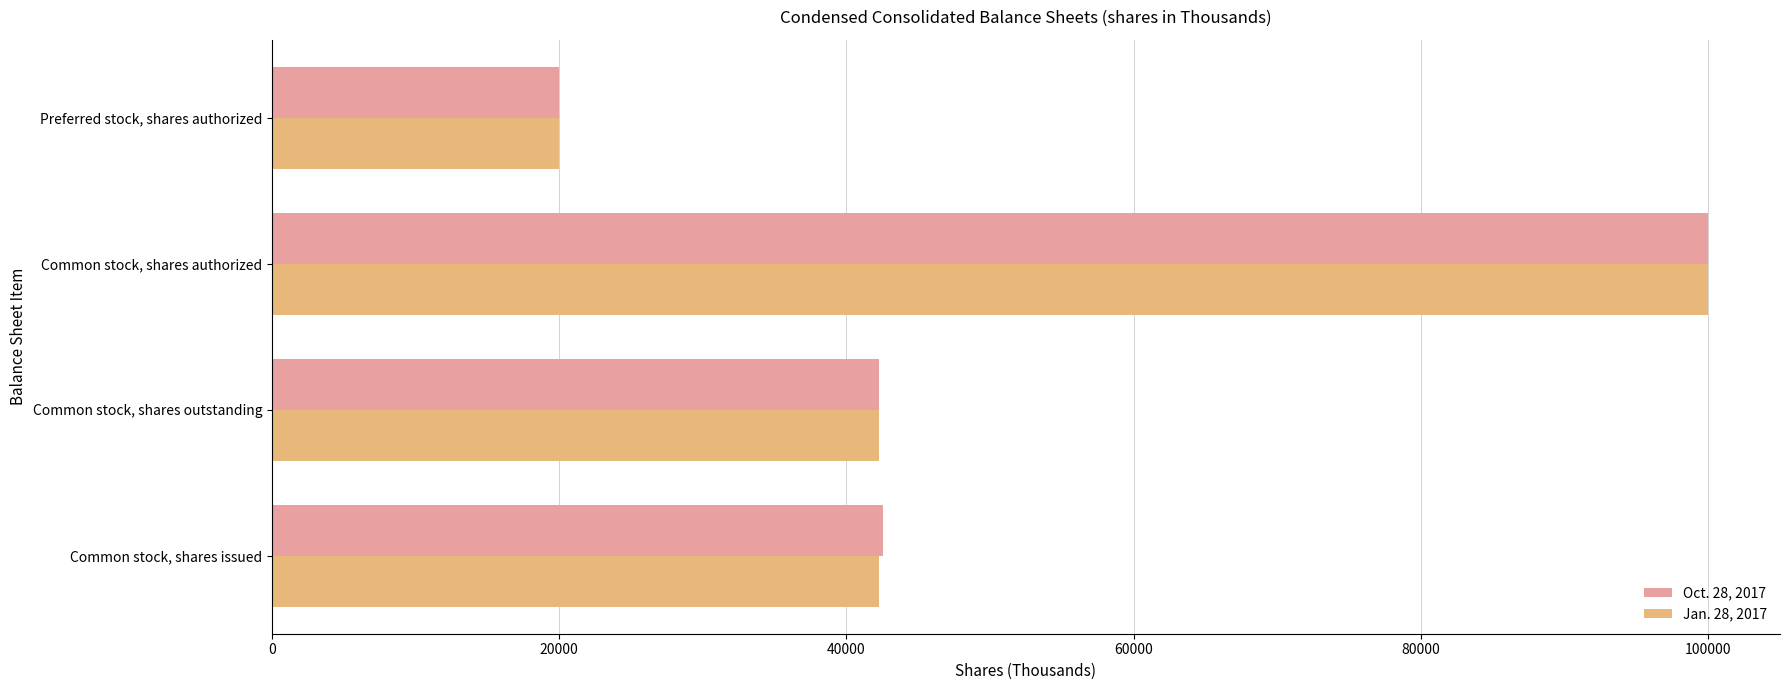

What is the difference between the maximum and minimum values in the Jan. 28, 2017 series?

80000